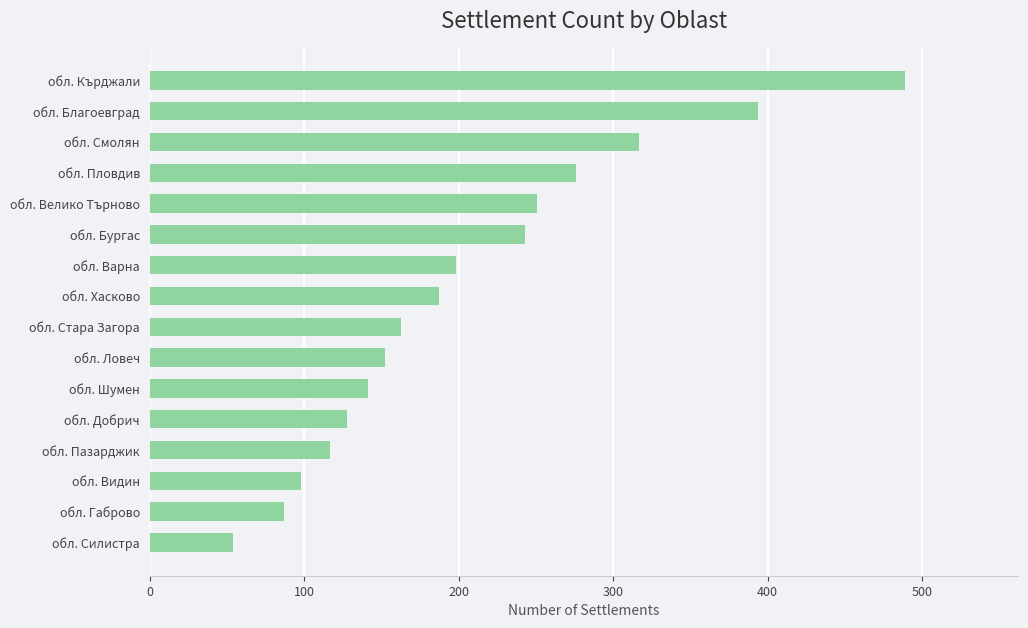

At which category does the chart reach its minimum across all series?

обл. Силистра